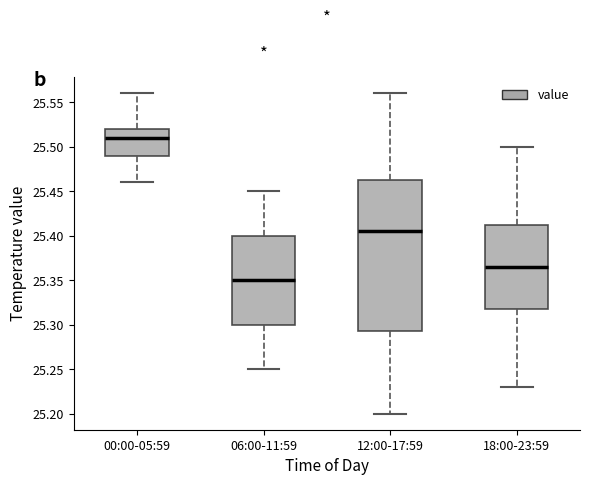

Where does the upper whisker of the box for 06:00-11:59 end on the y-axis? The values are not printed on the chart, so give them approximately, as read against the axis.

25.450